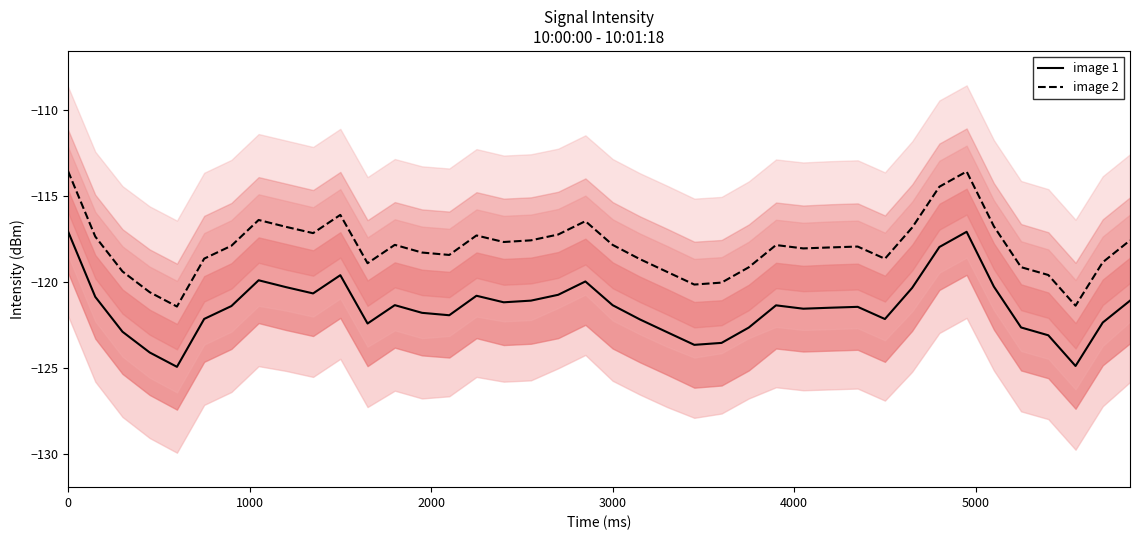

What are all the series names shown in the legend?

image 1, image 2